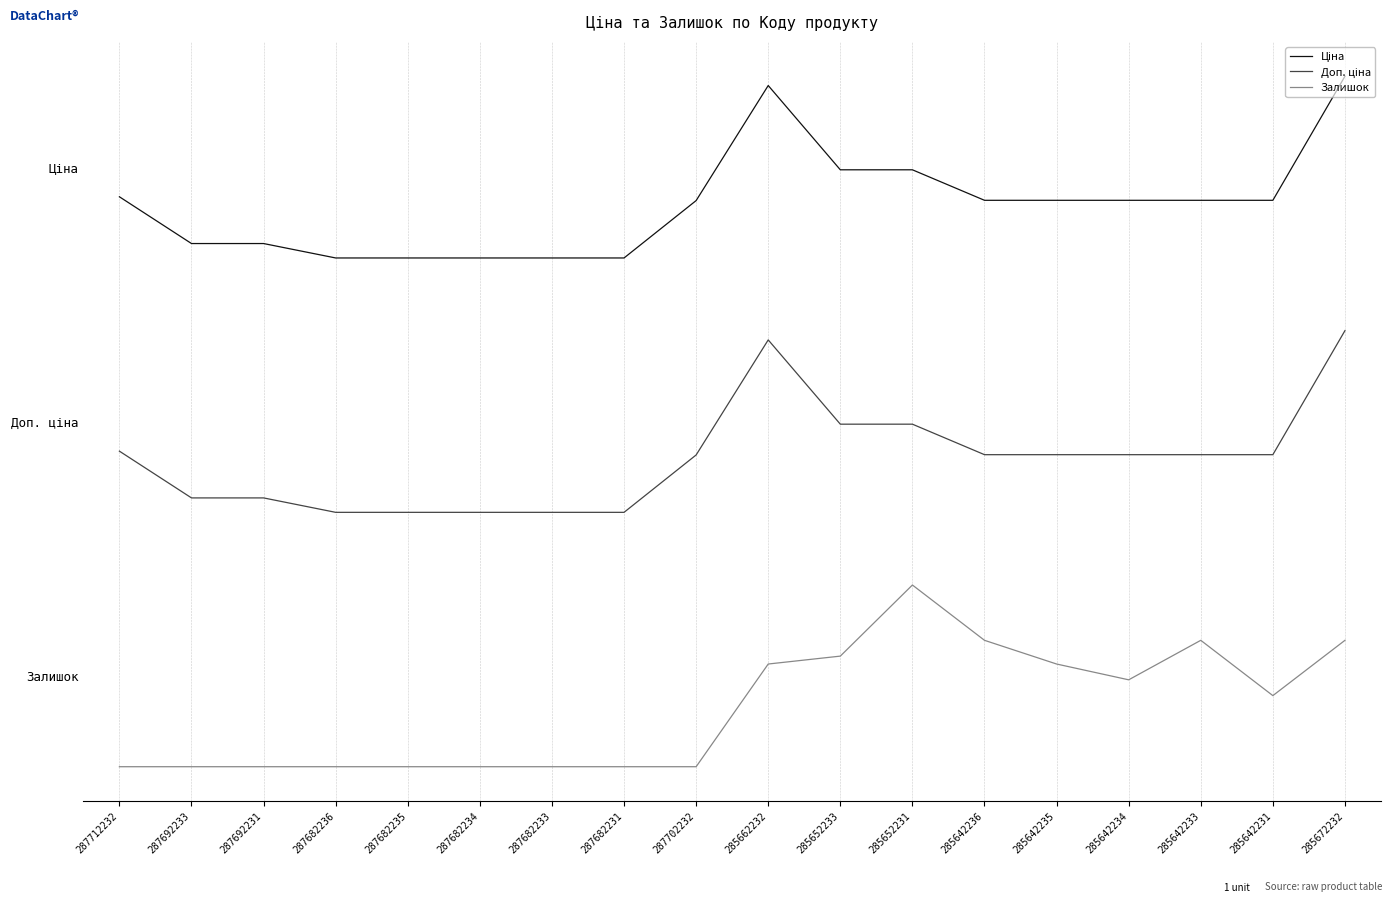

What is the value of the Доп. ціна point at the 2nd from the left?

0.4